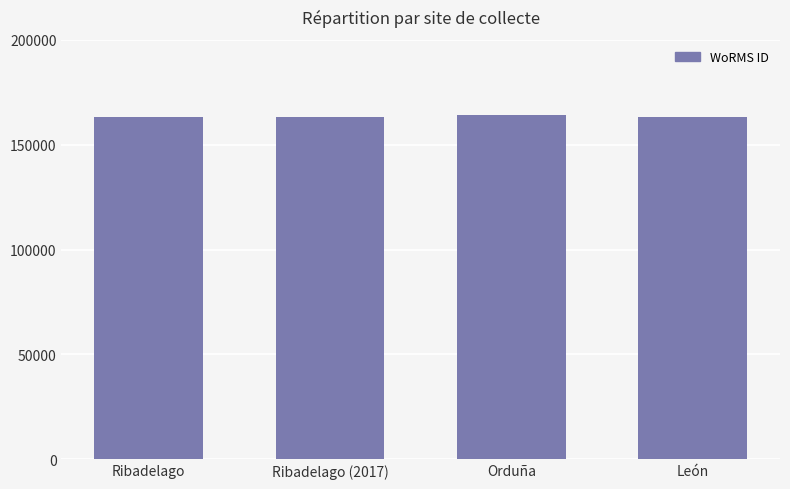

Reading left to right, list all the values displayed in this chart.

163108	163108	164070	163108